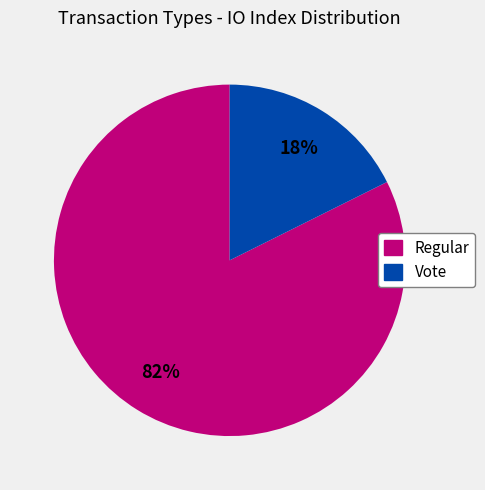

Which has a higher value, Vote or Regular?

Regular